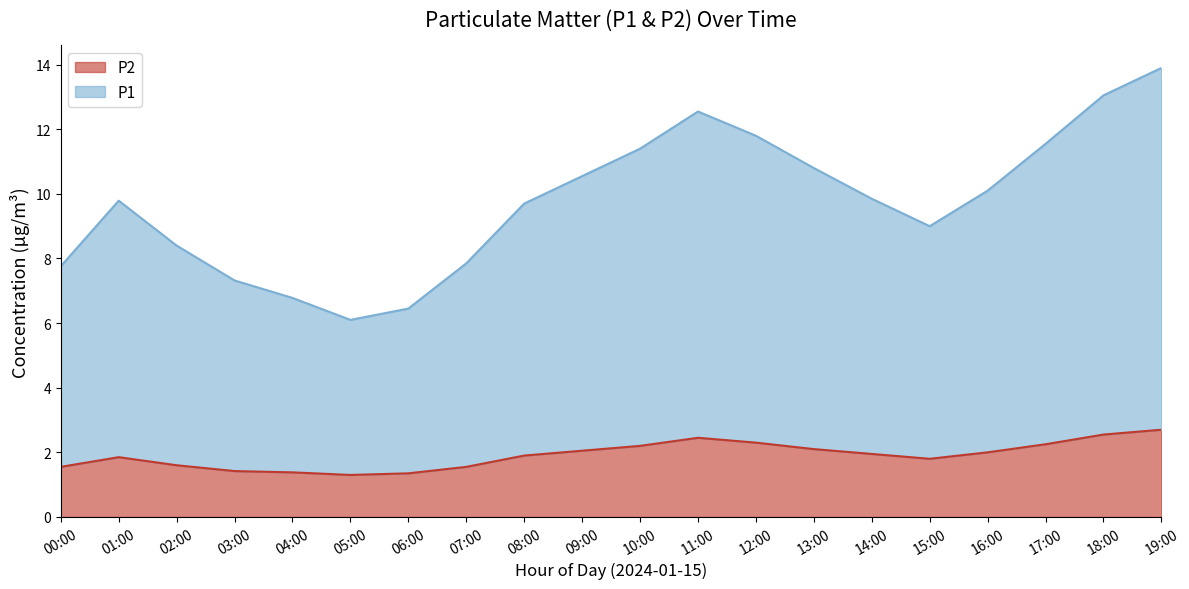

At which category does the chart reach its peak across all series?

19:00